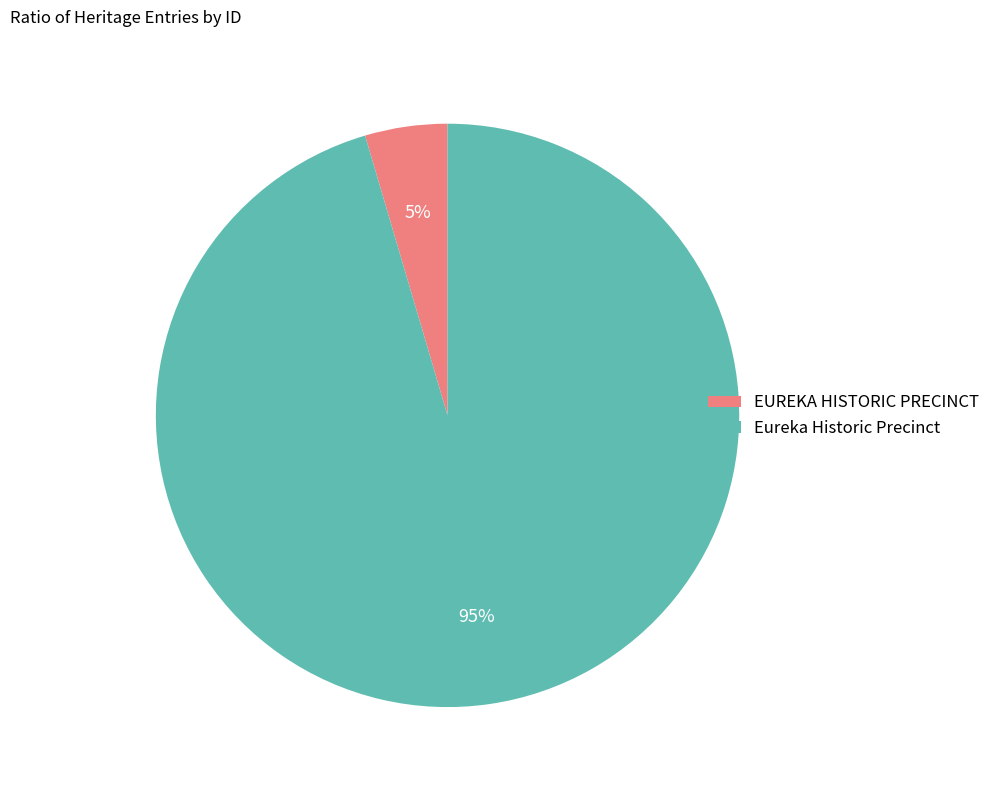

To the nearest percent, what percentage of the pie is Eureka Historic Precinct?

95%